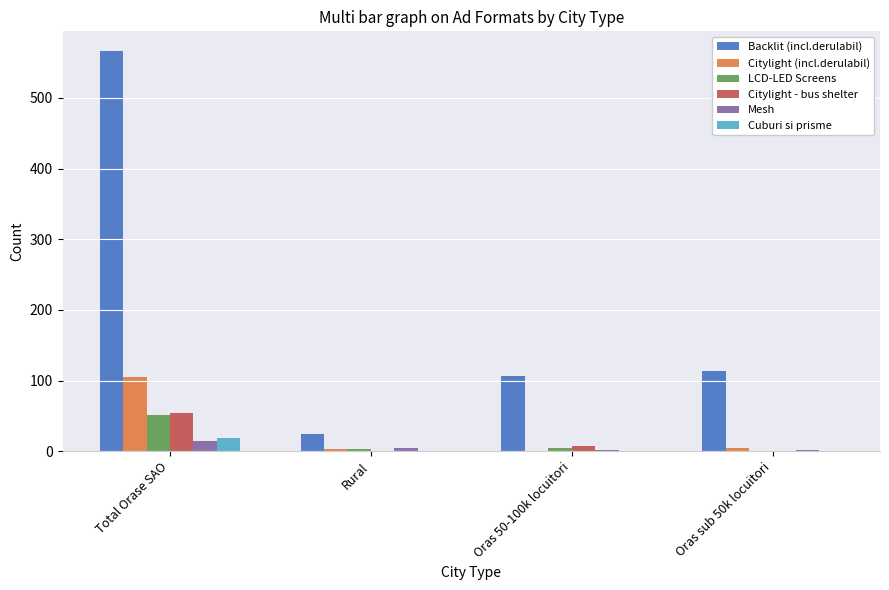

Is it true that Cuburi si prisme equals 0 at Oras sub 50k locuitori?

True